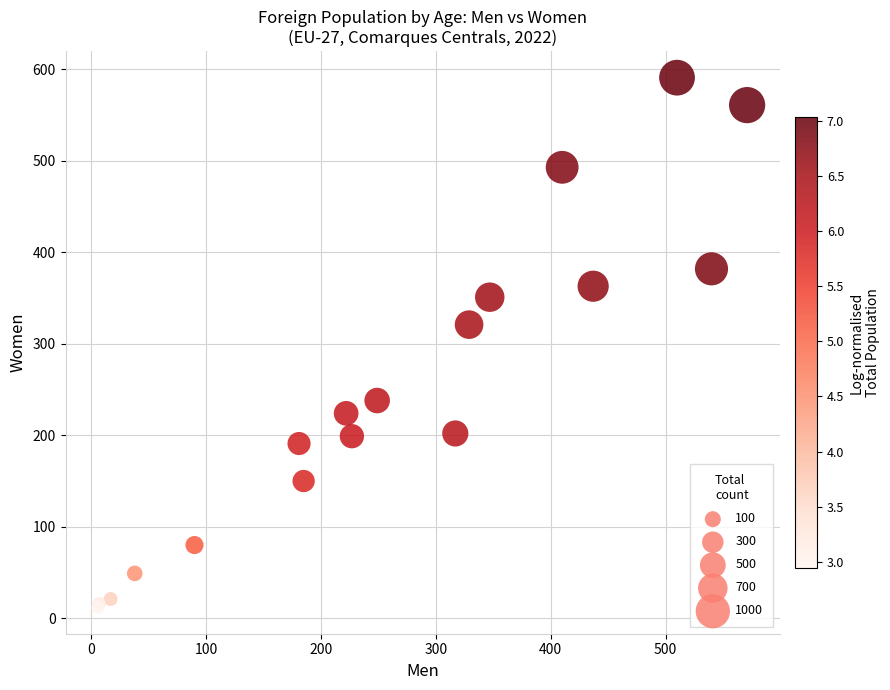

What Y value in the scatter plot is closest to 301?

321